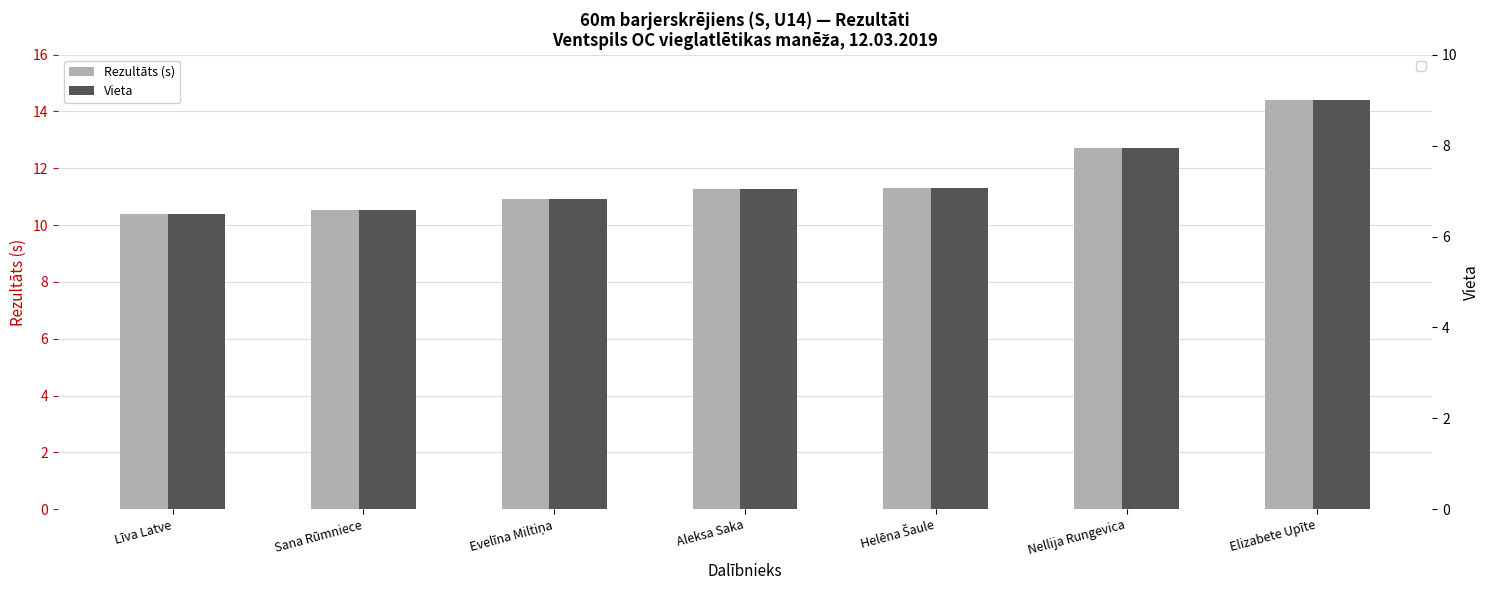

What is the approximate value of Rezultāts (s) at Sana Rūmniece?

10.6